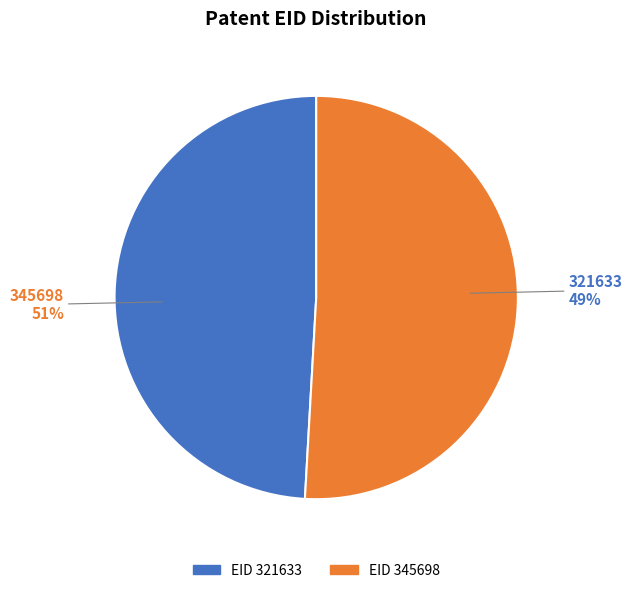

The 345698 slice represents 51% of the pie. True or false?

True